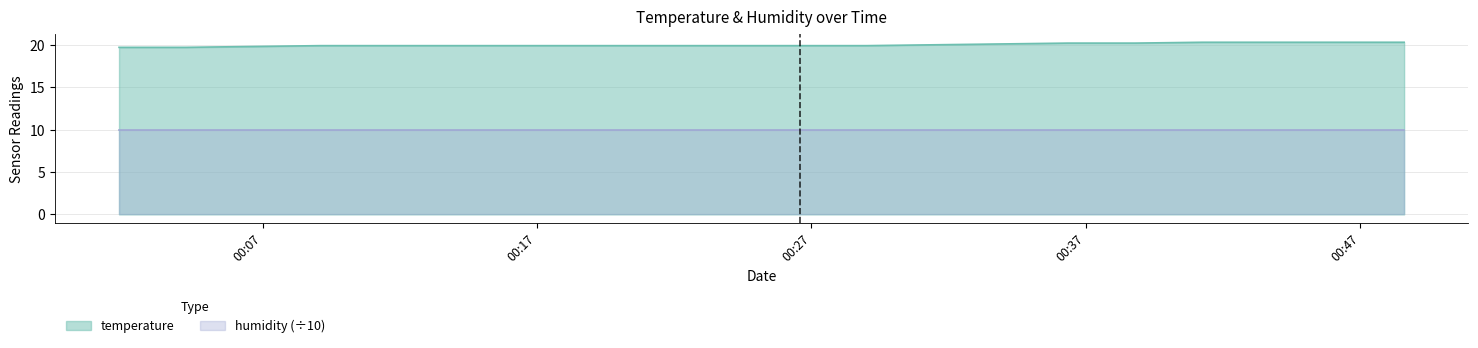

Where is the data nearest to the value 20?

2023-09-18T00:31:28